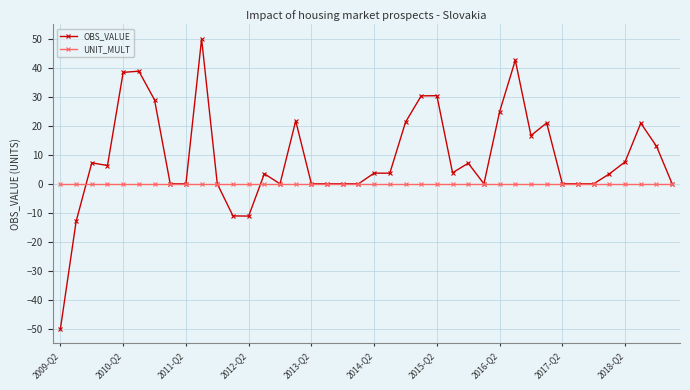

Which series has the largest range (max minus min)?

OBS_VALUE